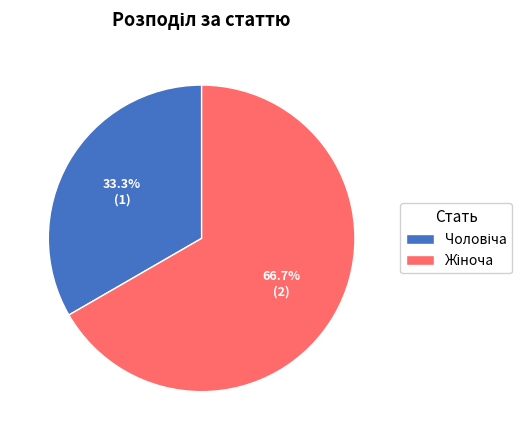

Count the number of slices in the pie.

2